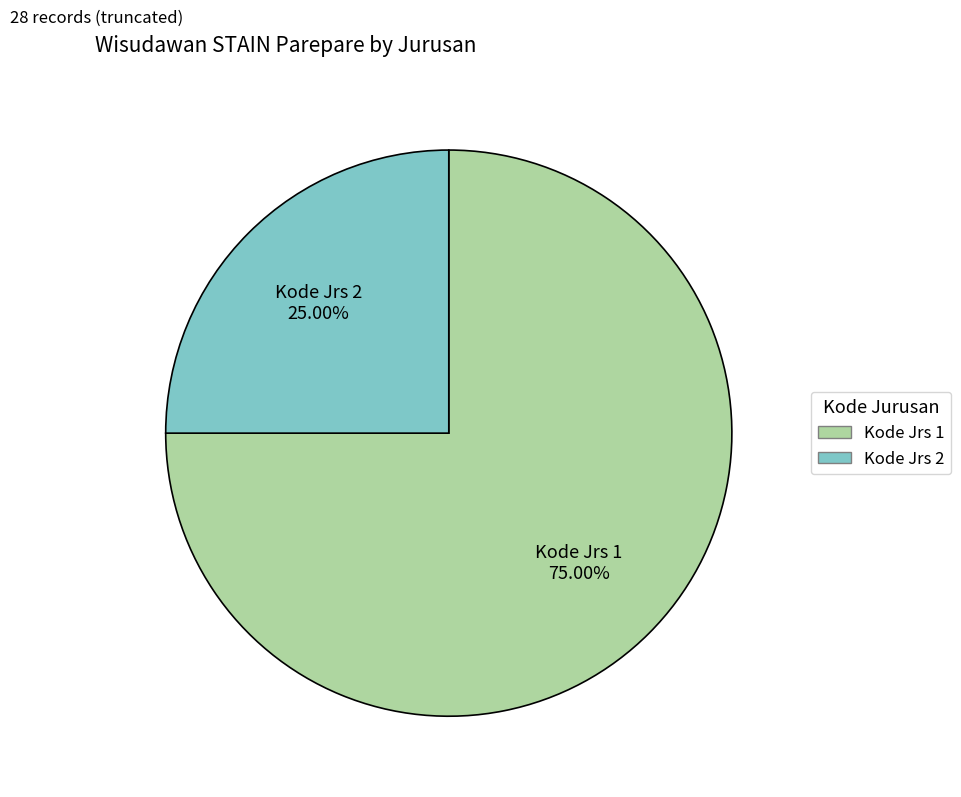

Is there any slice that represents more than half of the pie?

Yes